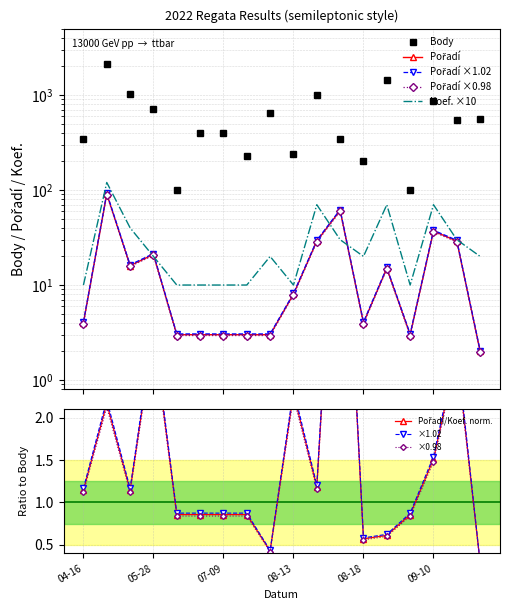

Is the value of Koef. at 2022-08-17 greater than the value of Pořadí at 2022-09-10?

No